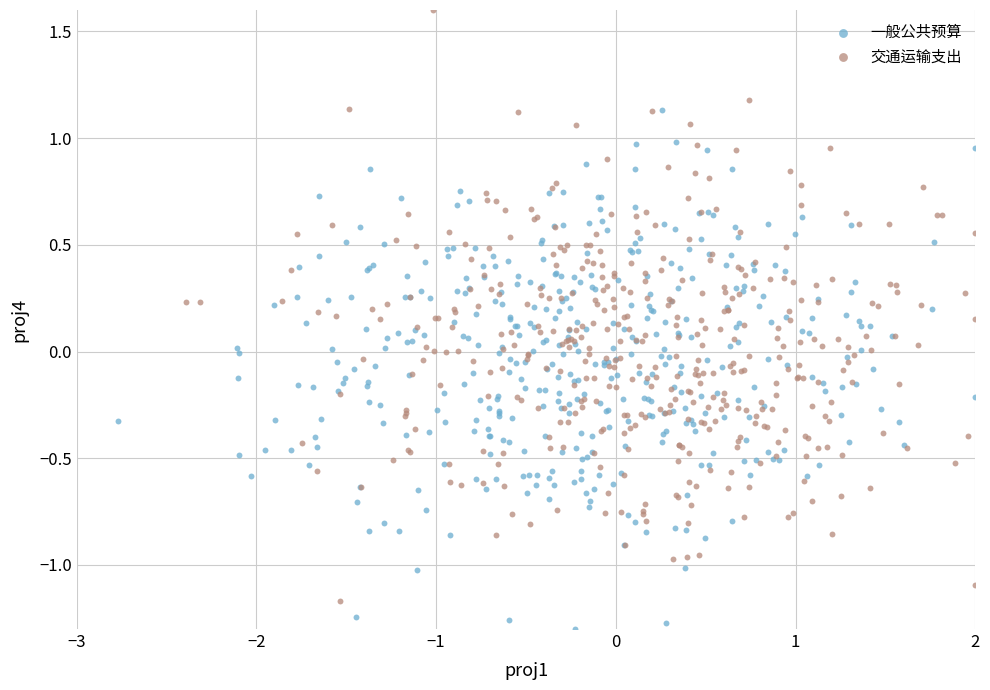

Which series contains the highest Y value?

交通运输支出